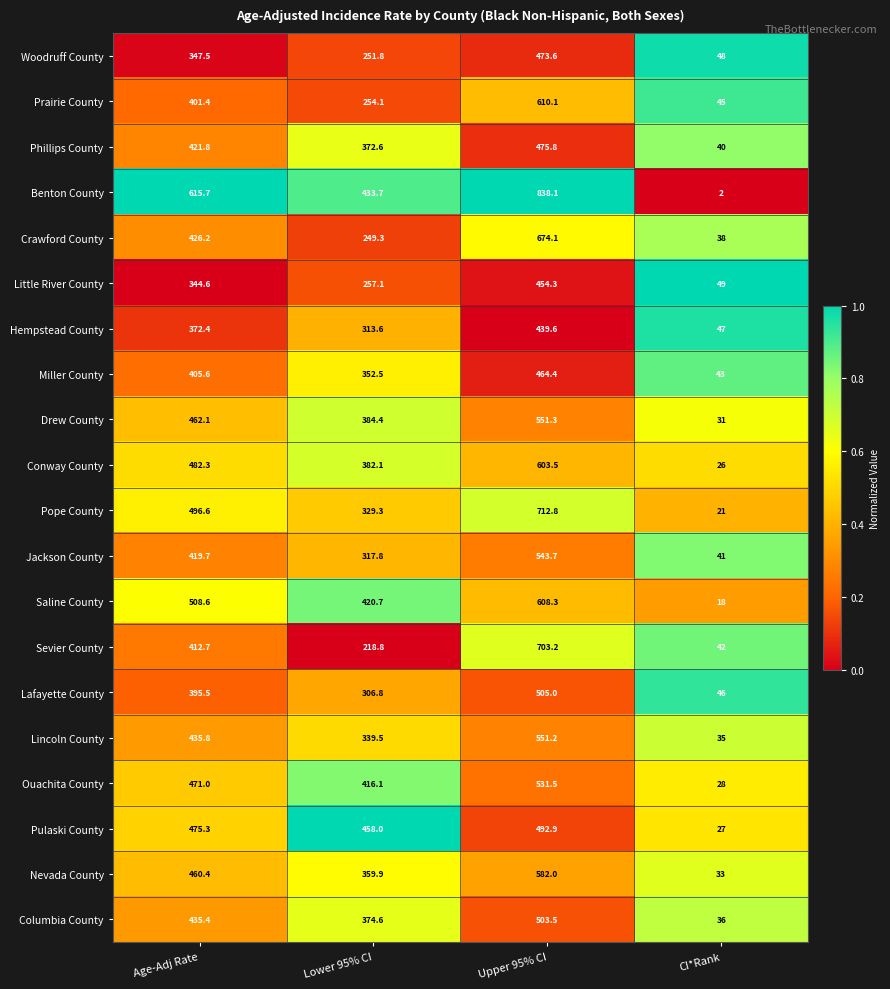

What is the difference between the second highest and minimum values in the Pope County series?

475.6